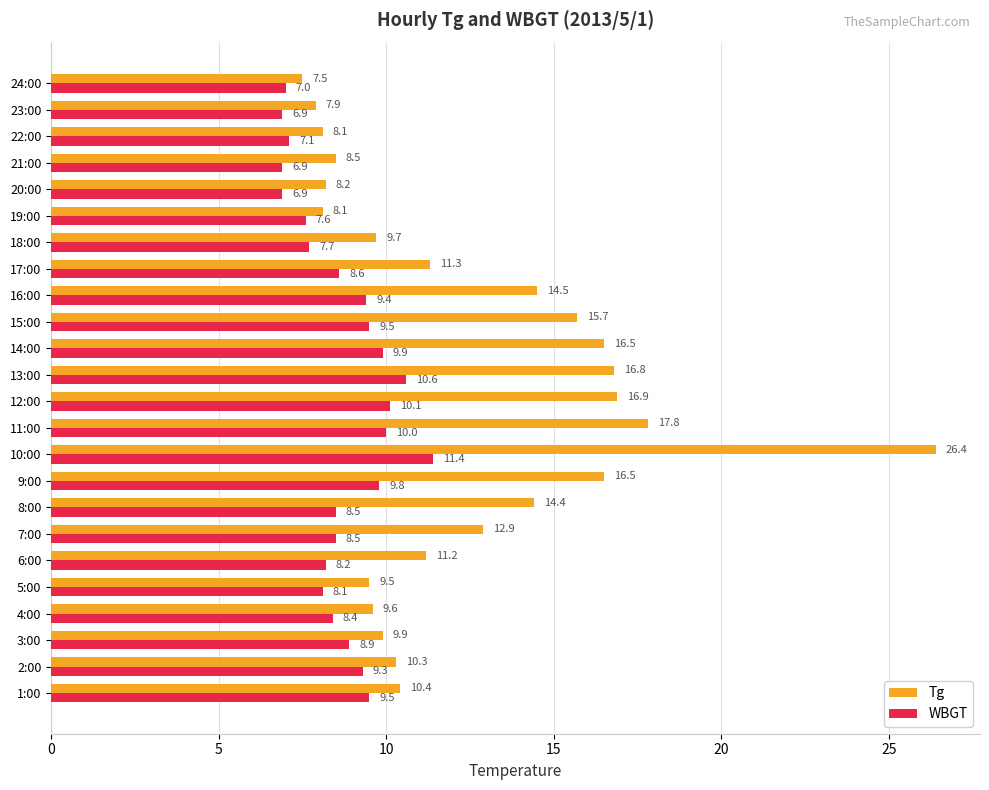

The value of WBGT at 22:00 is 2.1. True or false?

False